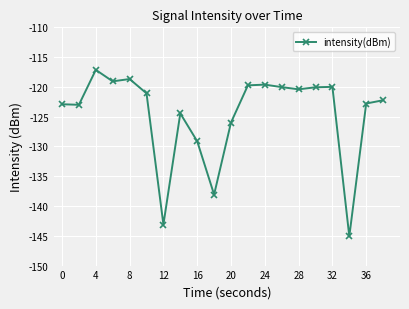

True or false: the data has more than 1 interior local peaks.

True